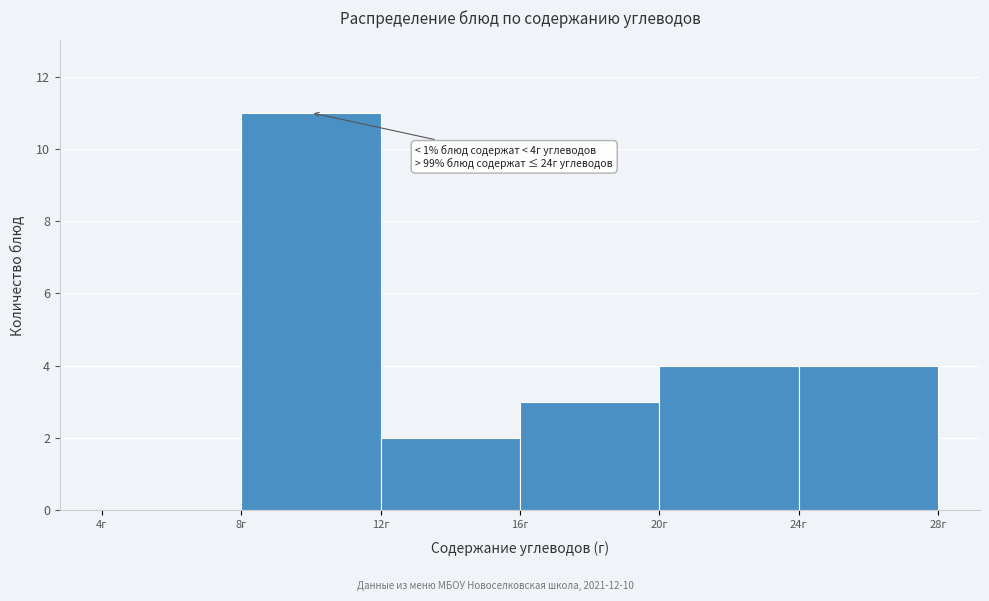

Over which range of the x-axis is the bar tallest?

8 to 12